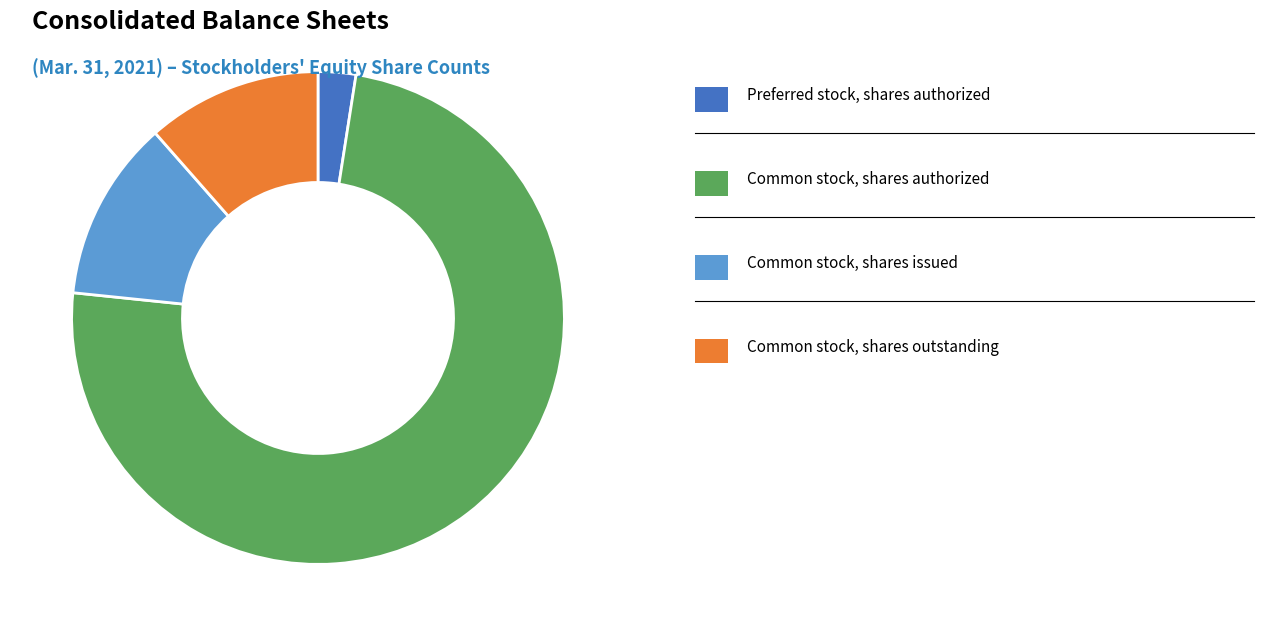

Is there any slice that represents more than half of the pie?

Yes